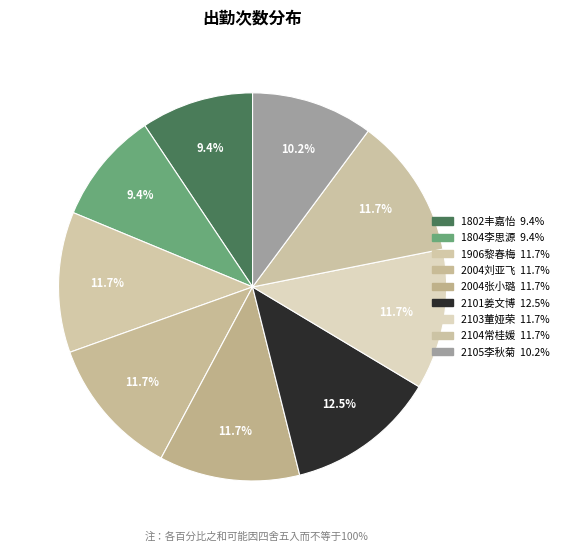

How many segments does this pie chart have?

9